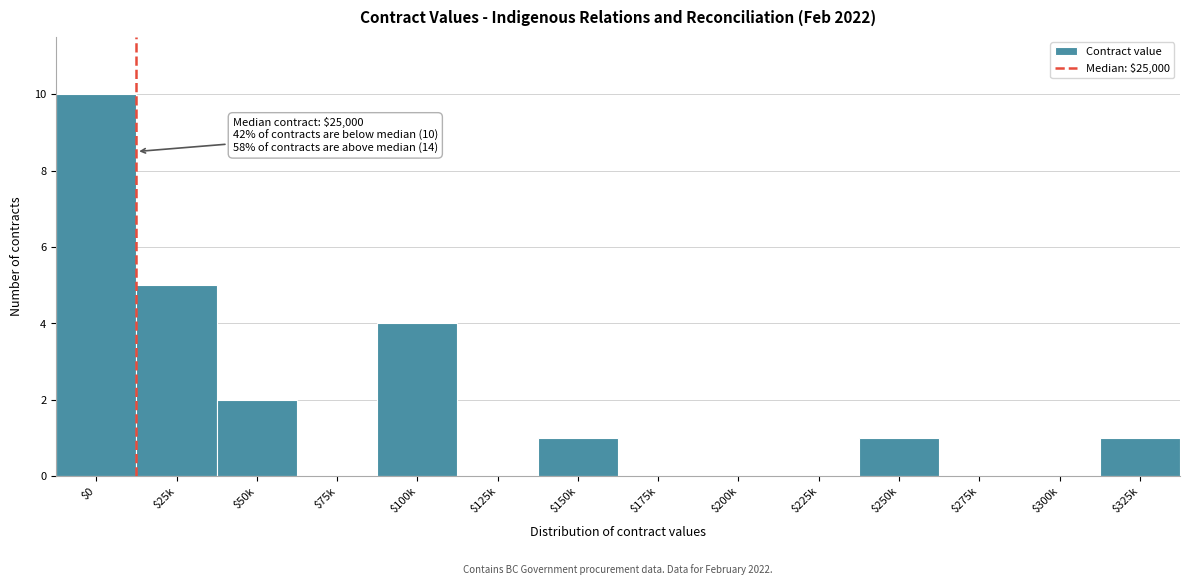

What is the sum of all values?

24